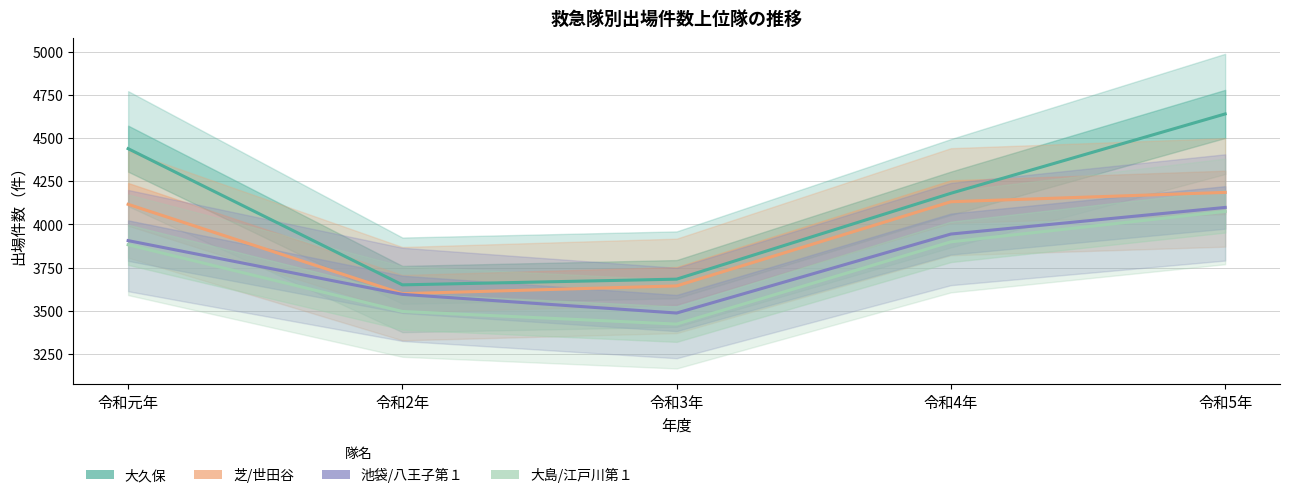

What is the value of the 池袋/八王子第１ point at the 5th from the left?

4098